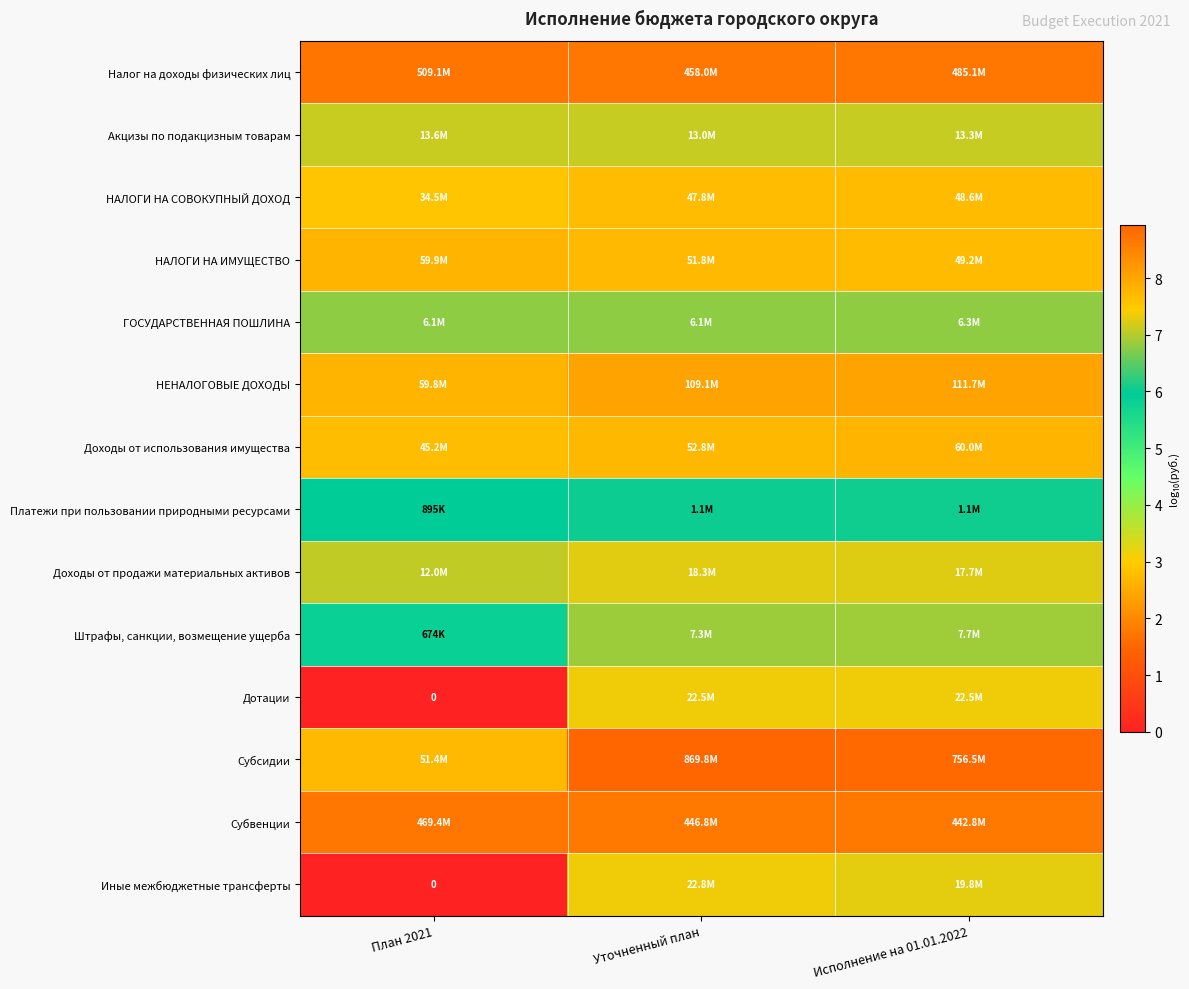

Between План 2021 and Исполнение на 01.01.2022, which is larger?

План 2021